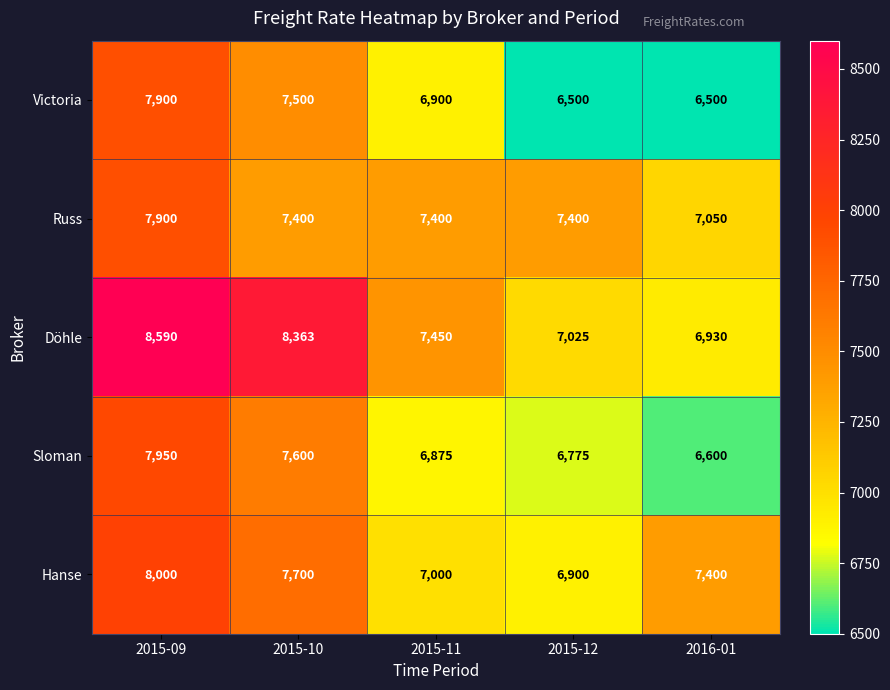

What is the spread (max minus min) of values at 2015-11?

575